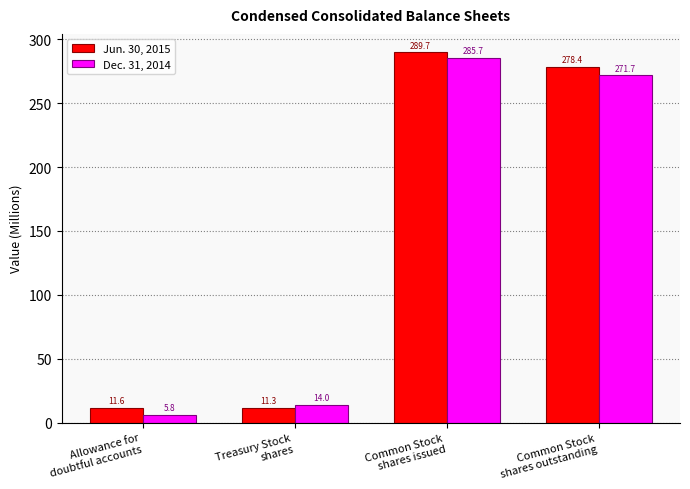

Which series has the largest total across all categories?

Jun. 30, 2015